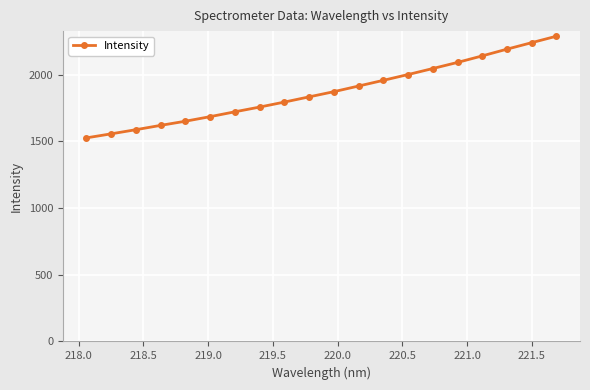

How many values are below 1872?

10